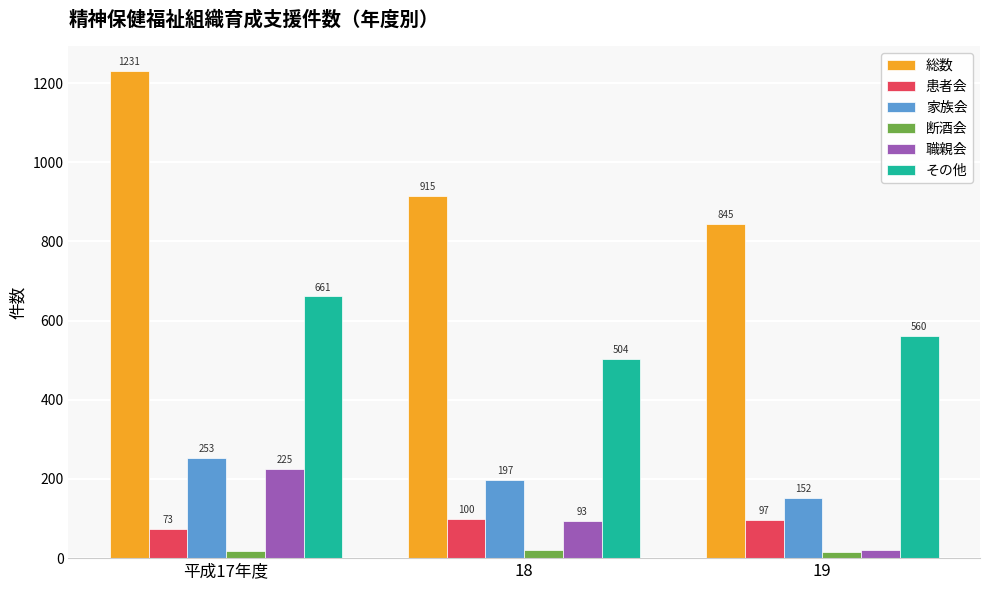

Which series has the largest range (max minus min)?

総数